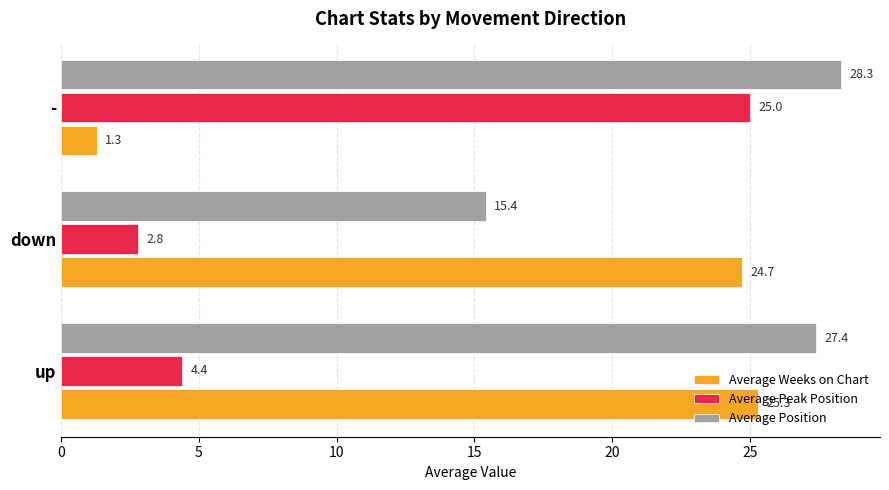

What is the difference between the Average Position values at - and up?

0.9